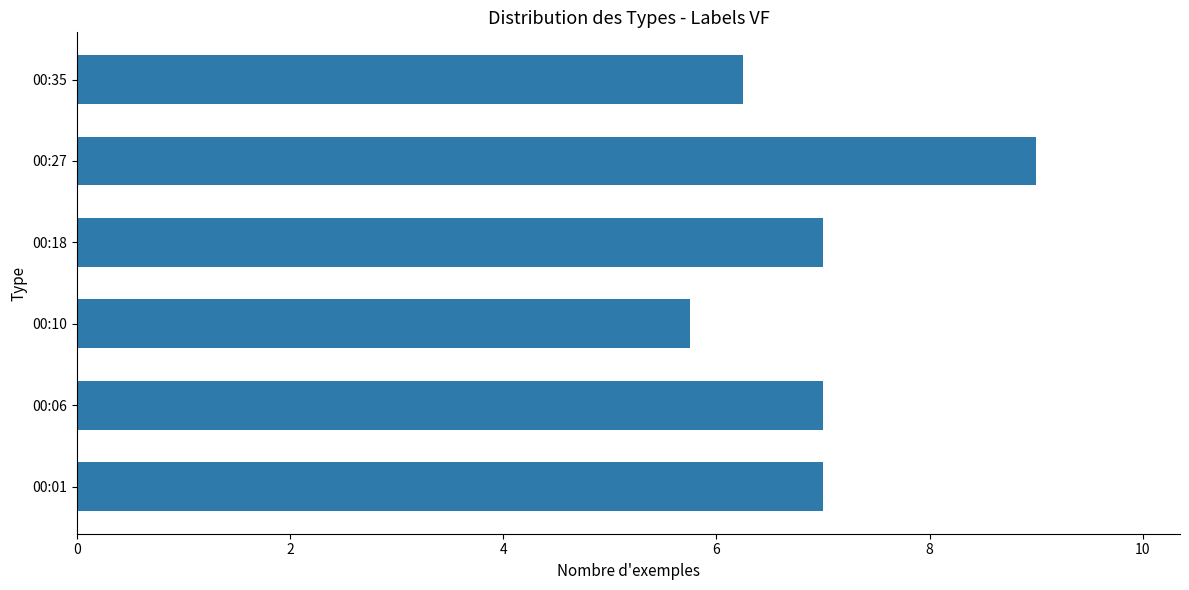

Between 00:35 and 00:01, which is larger?

00:01